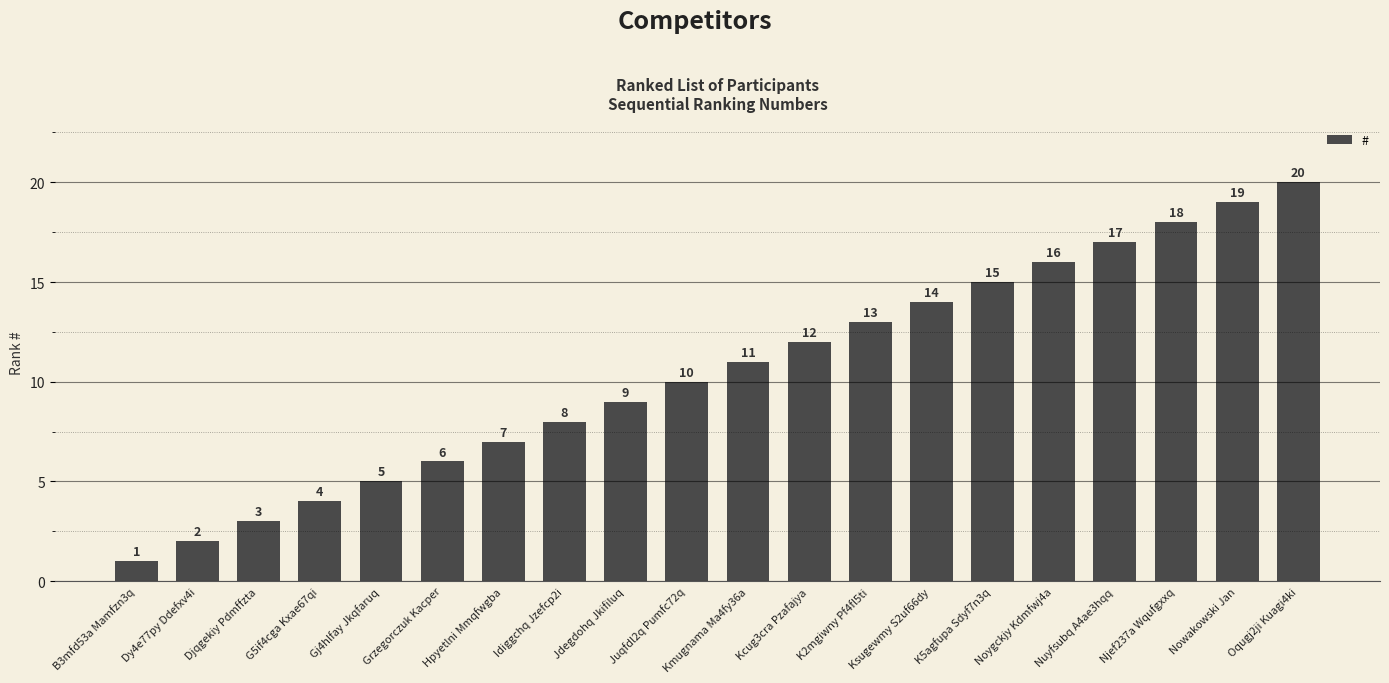

True or false: the data shows 8 at Gj4hlfay Jkqfaruq.

False